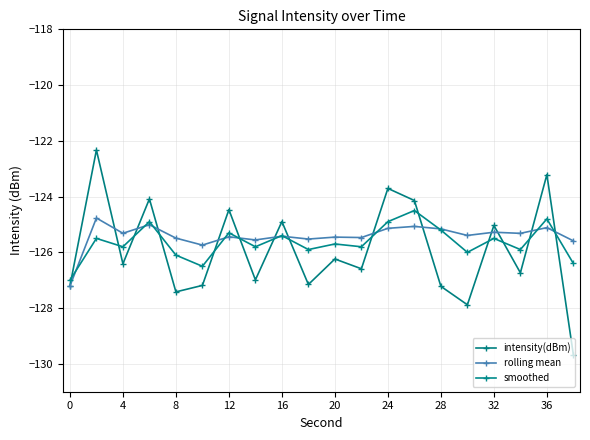

Rank the series by their average value, from highest to lowest.

rolling mean, smoothed, intensity(dBm)